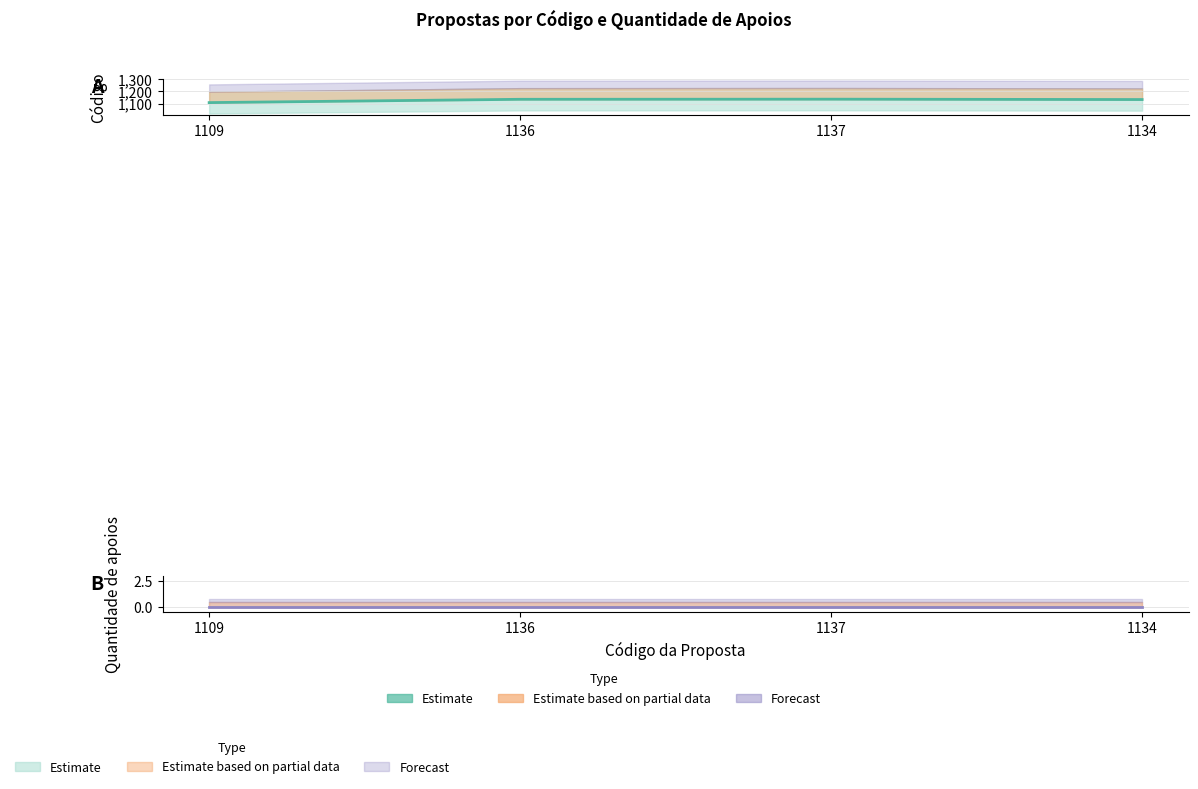

What is the label of the 4th point from the left?

1134